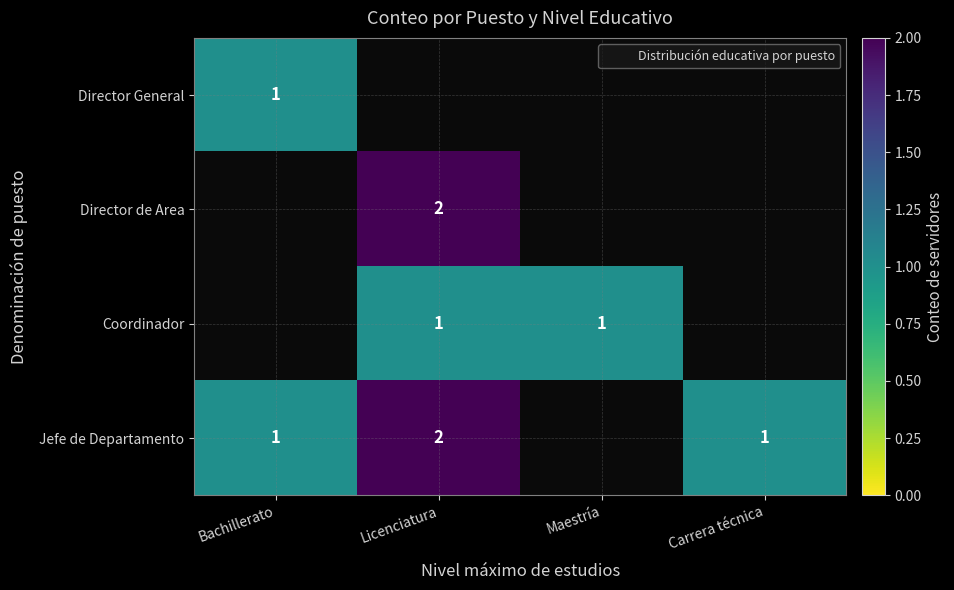

Is it true that Director General equals 1.5 at Bachillerato?

False